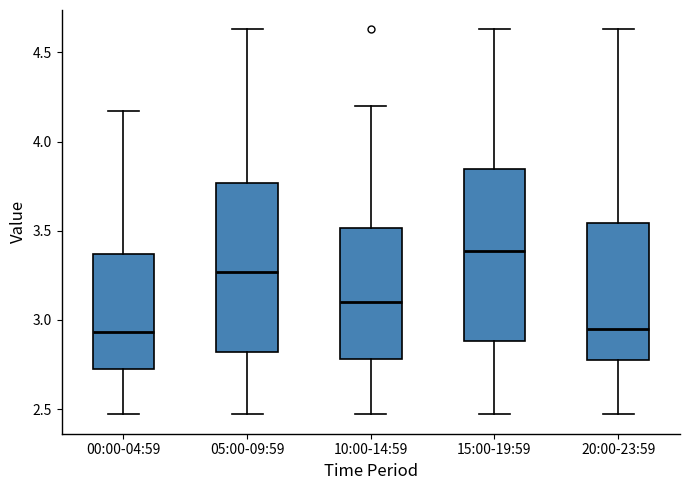

Reading left to right, read every box against the y-axis: the position of its median line, the range the box covers, and the ends of its whiskers. The values are not printed on the chart, so give them approximately, as read against the axis.

00:00-04:59: median 2.95, box 2.70 to 3.35, whiskers 2.45 to 4.15
05:00-09:59: median 3.25, box 2.80 to 3.75, whiskers 2.45 to 4.65
10:00-14:59: median 3.10, box 2.80 to 3.50, whiskers 2.45 to 4.20
15:00-19:59: median 3.40, box 2.90 to 3.85, whiskers 2.45 to 4.65
20:00-23:59: median 2.95, box 2.80 to 3.55, whiskers 2.45 to 4.65